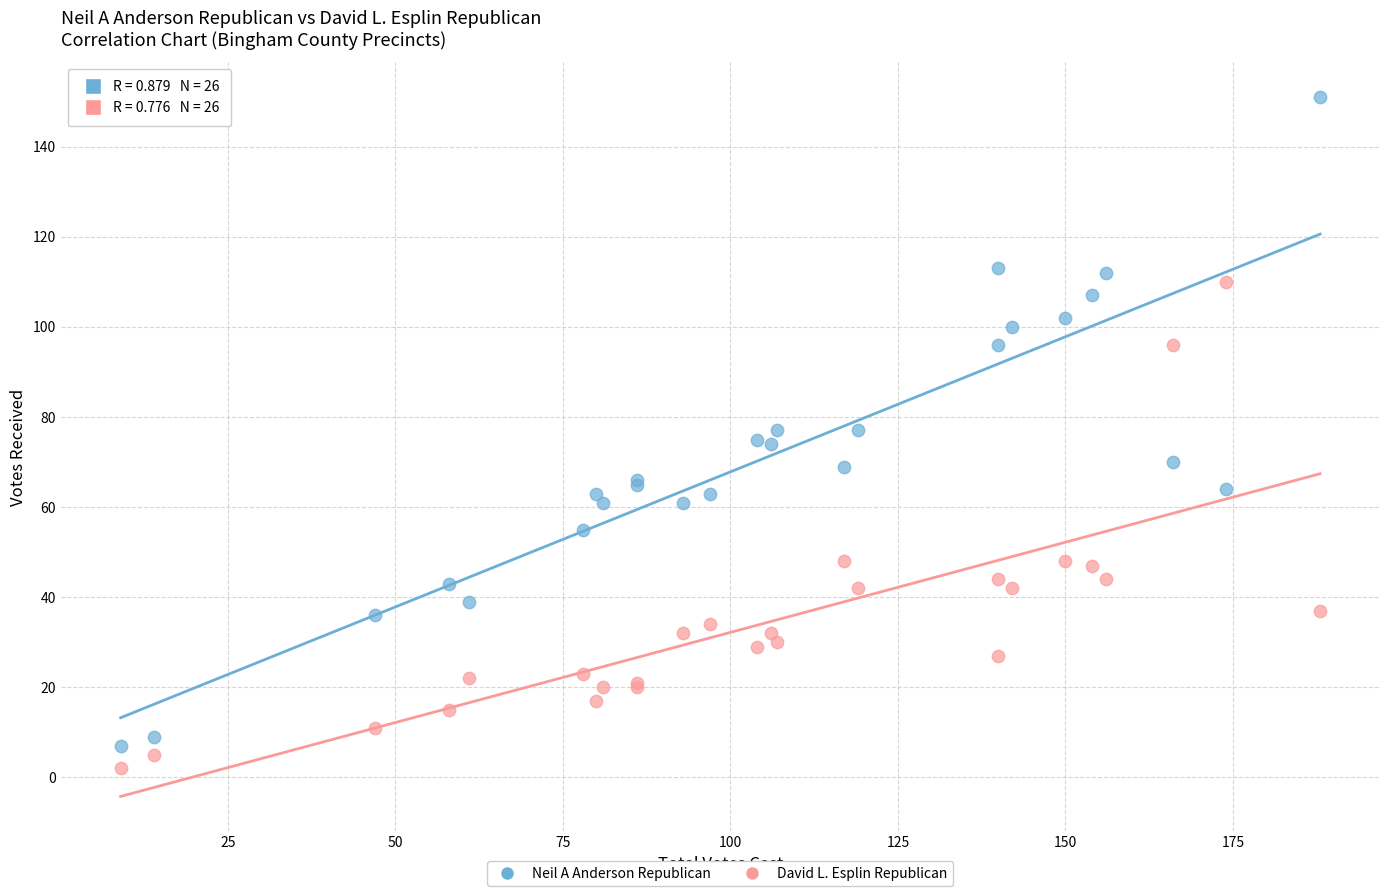

Which series reaches the minimum Y coordinate?

David L. Esplin Republican